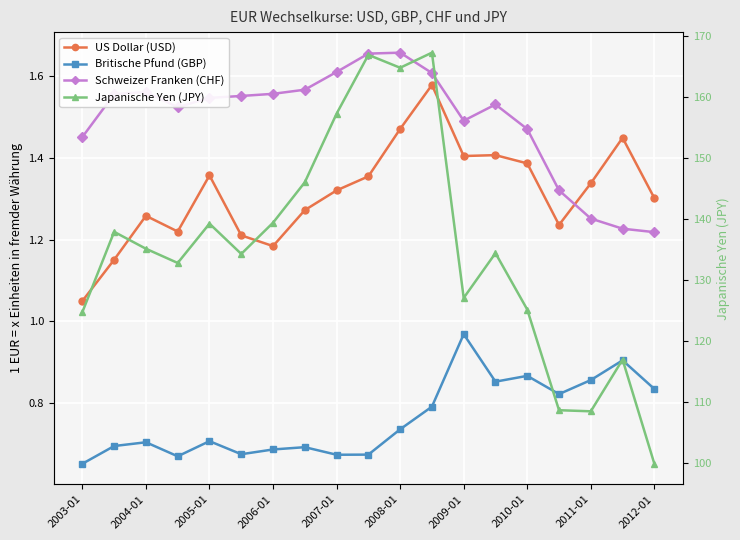

True or false: US Dollar (USD) and Britische Pfund (GBP) cross at least once.

False